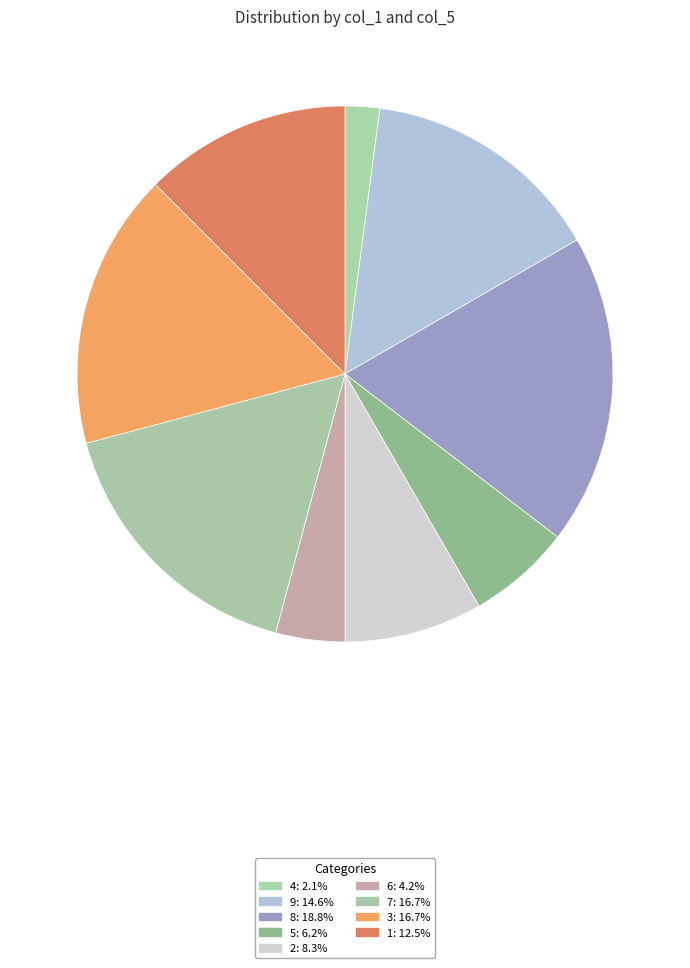

Which slice is the smallest?

4